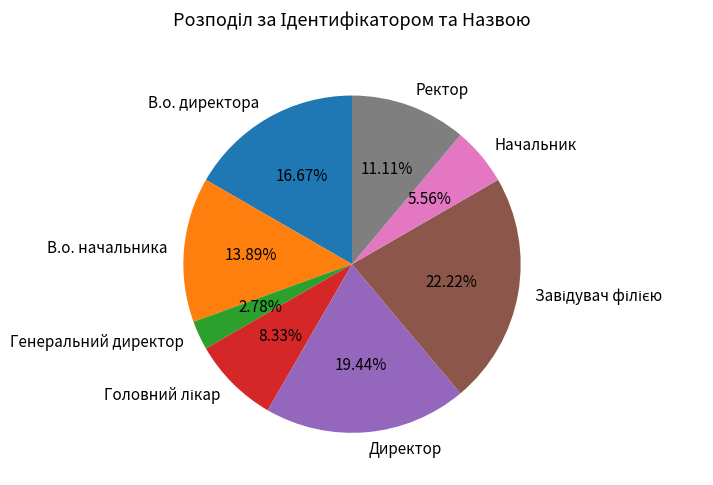

The Начальник slice represents 1% of the pie. True or false?

False